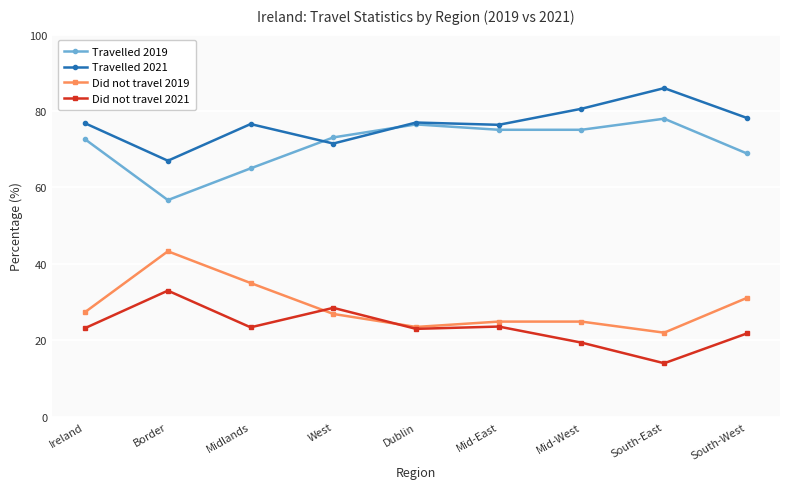

What is the greatest value displayed?

86.0